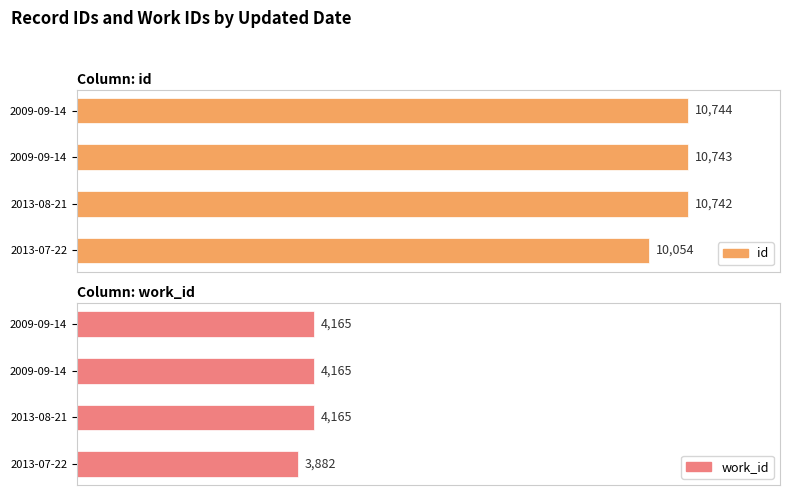

Between 2013-08-21 and 2009-09-14, which is larger?

2009-09-14